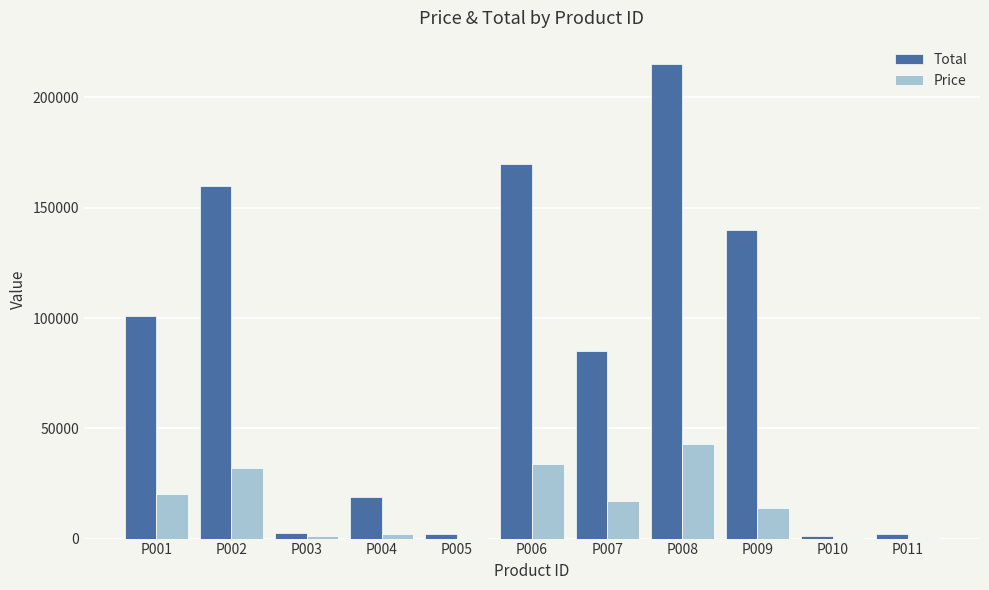

What is the total value across all series at P009?

154000